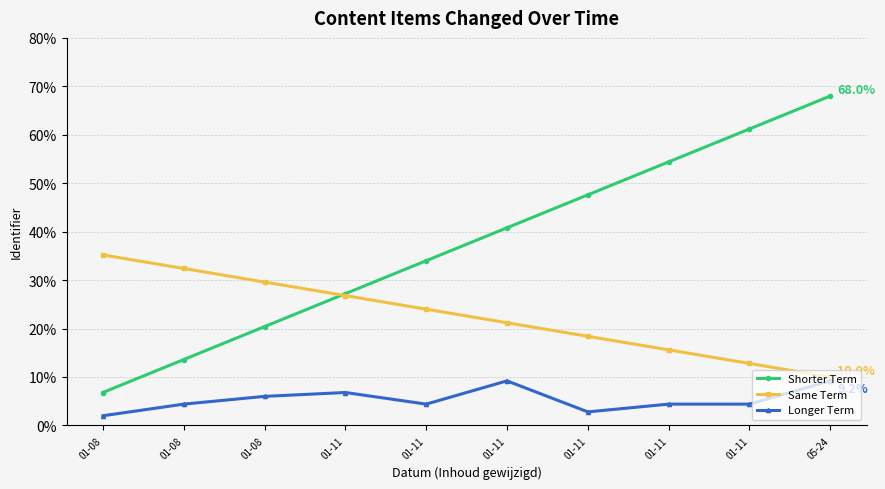

True or false: Shorter Term and Same Term cross at least once.

True